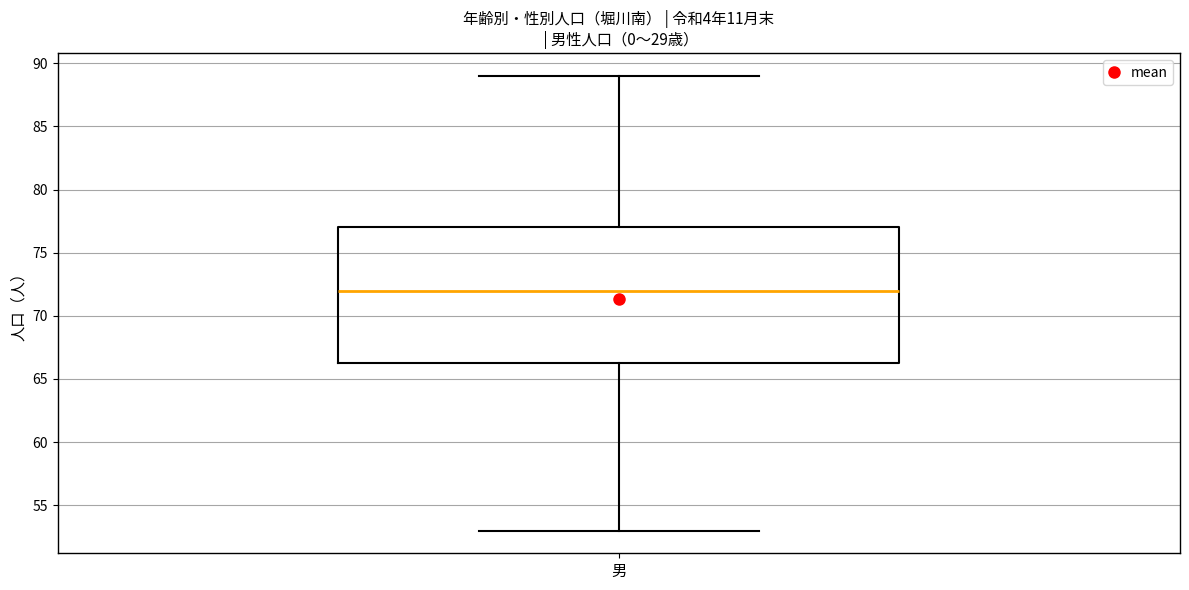

Transcribe this box plot: give where the median line is, the range the box spans, and where the two whiskers end, as read against the y-axis. The values are not printed on the chart, so give them approximately, as read against the axis.

median 72.0, box 66.5 to 77.0, whiskers 53.0 to 89.0